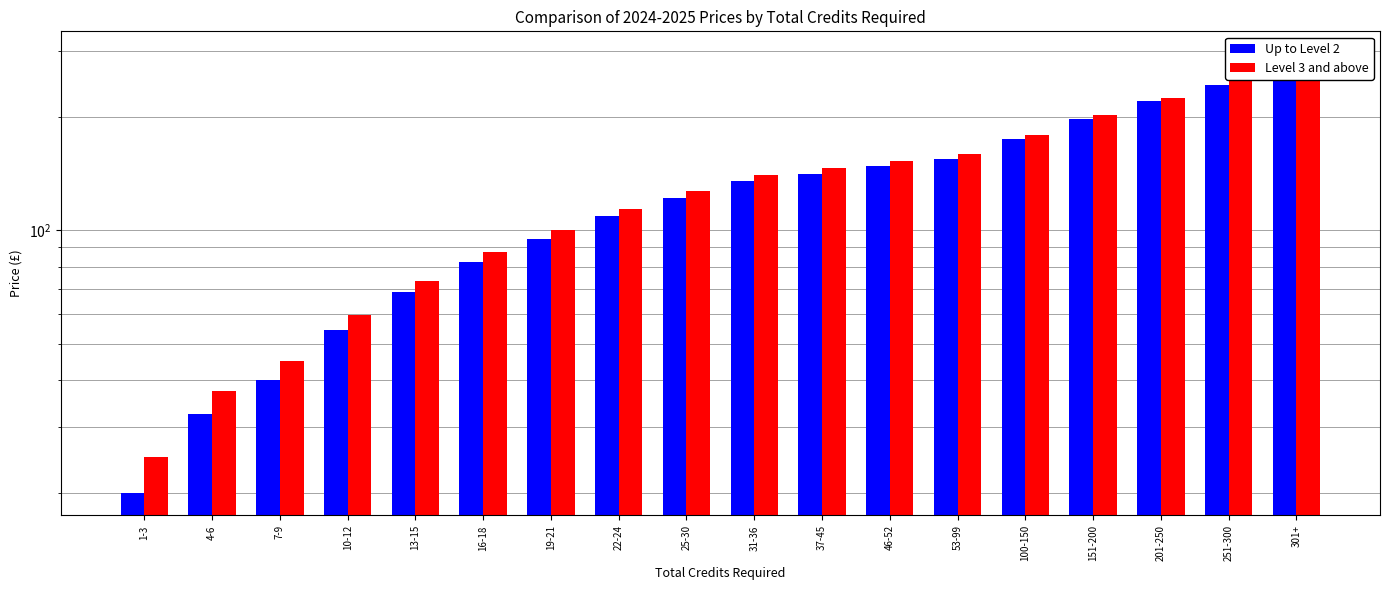

What is the difference between the highest and lowest values at 10-12?

5.0